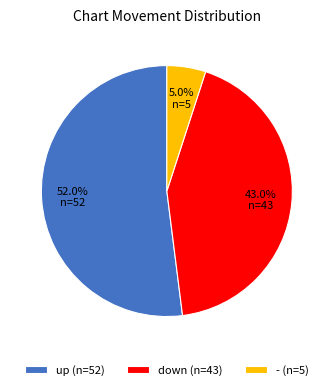

Which category has the smallest portion of the pie?

-